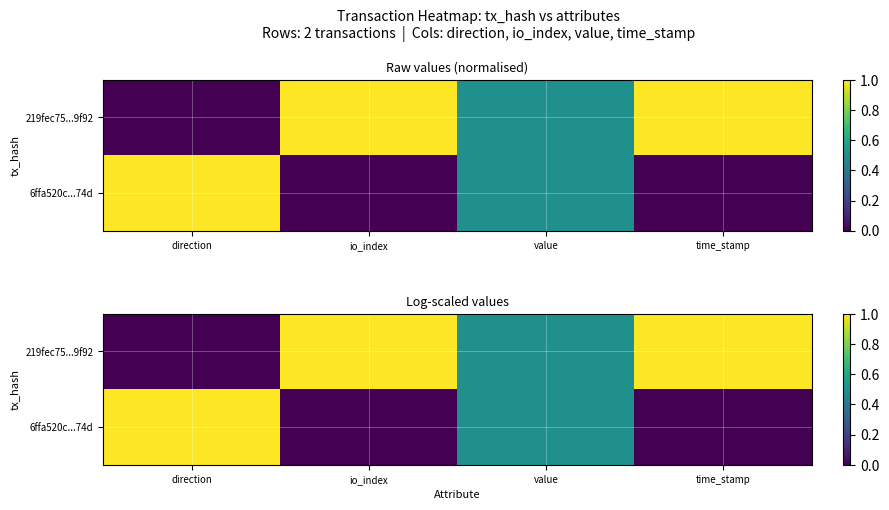

What is the total value across all series at direction?

1.0